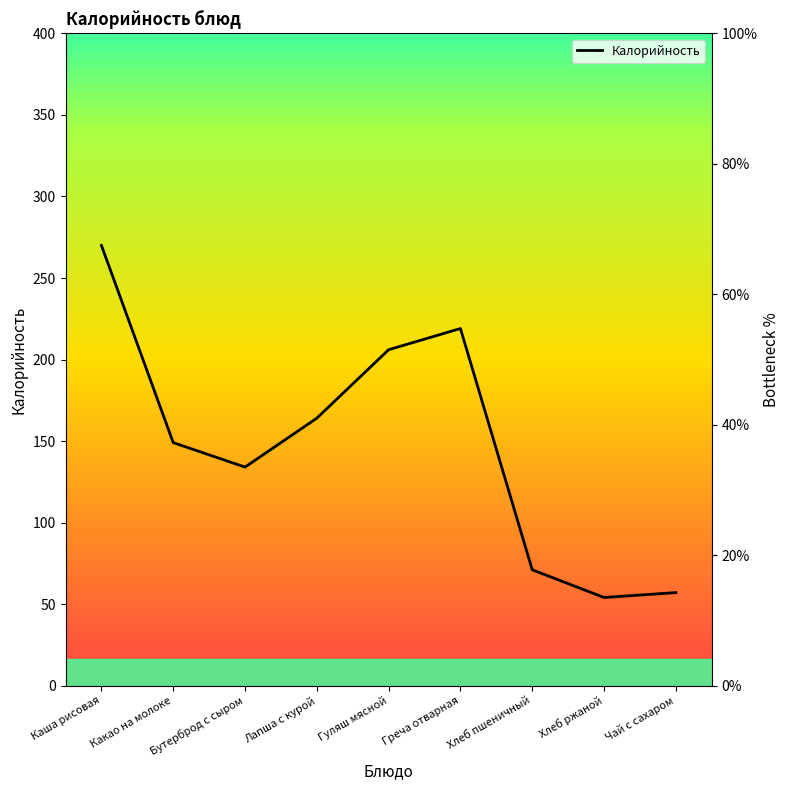

Count the number of data series in this chart.

1